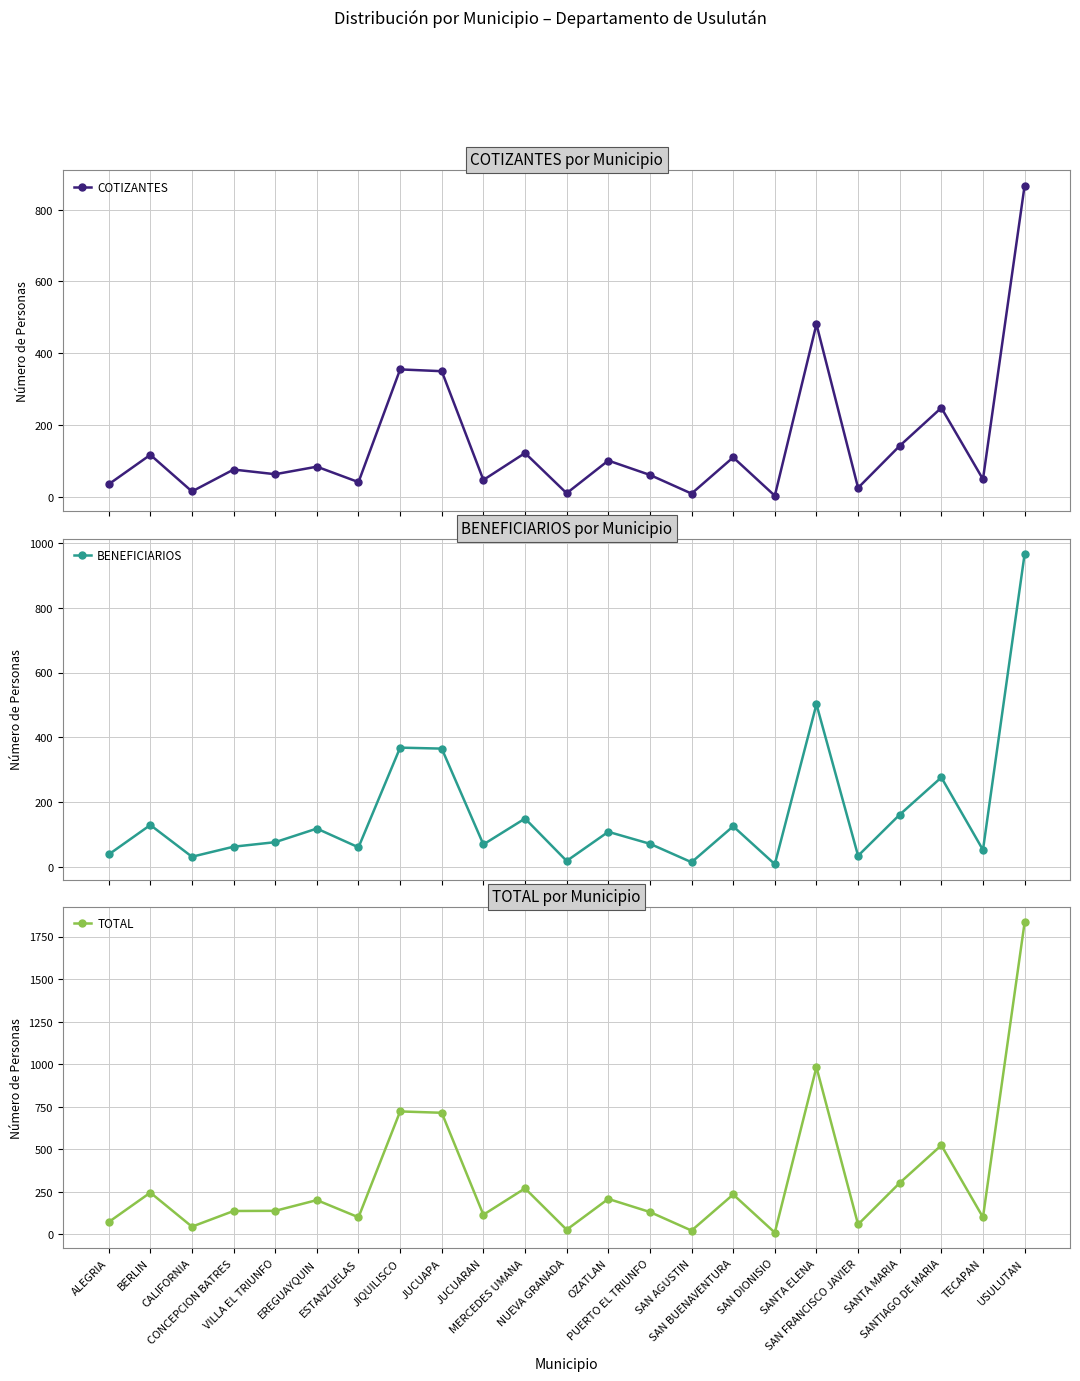

How many data points in COTIZANTES are above 76?

11